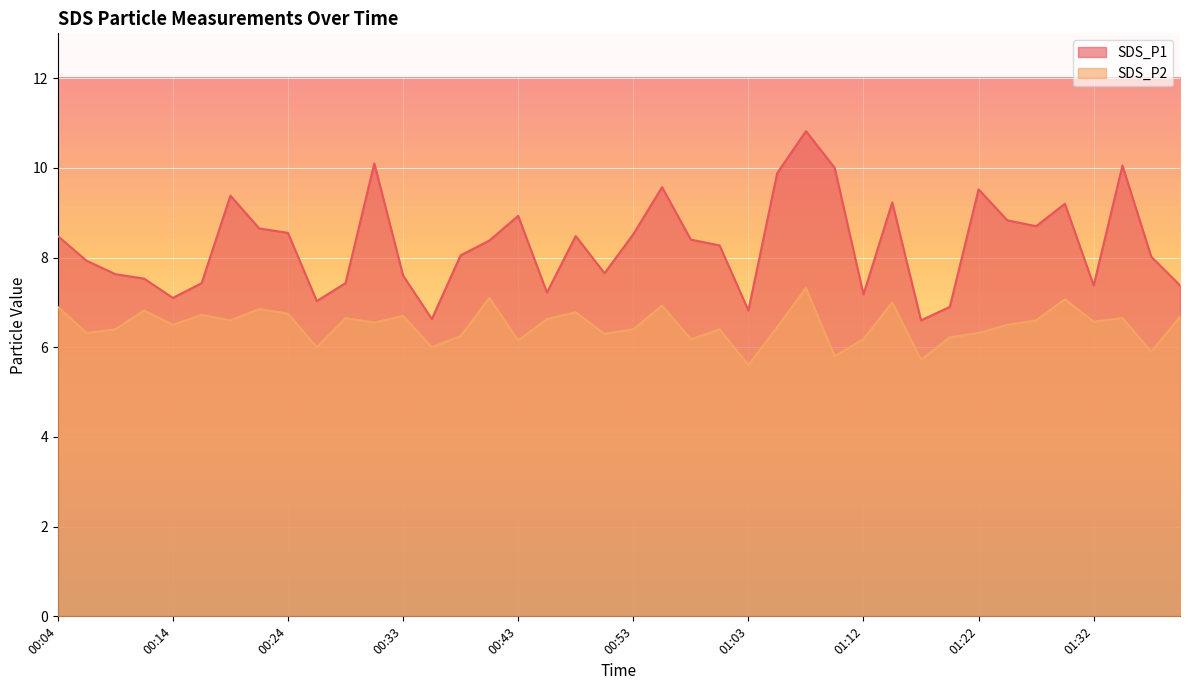

How many values in the SDS_P1 series are below 8?

17